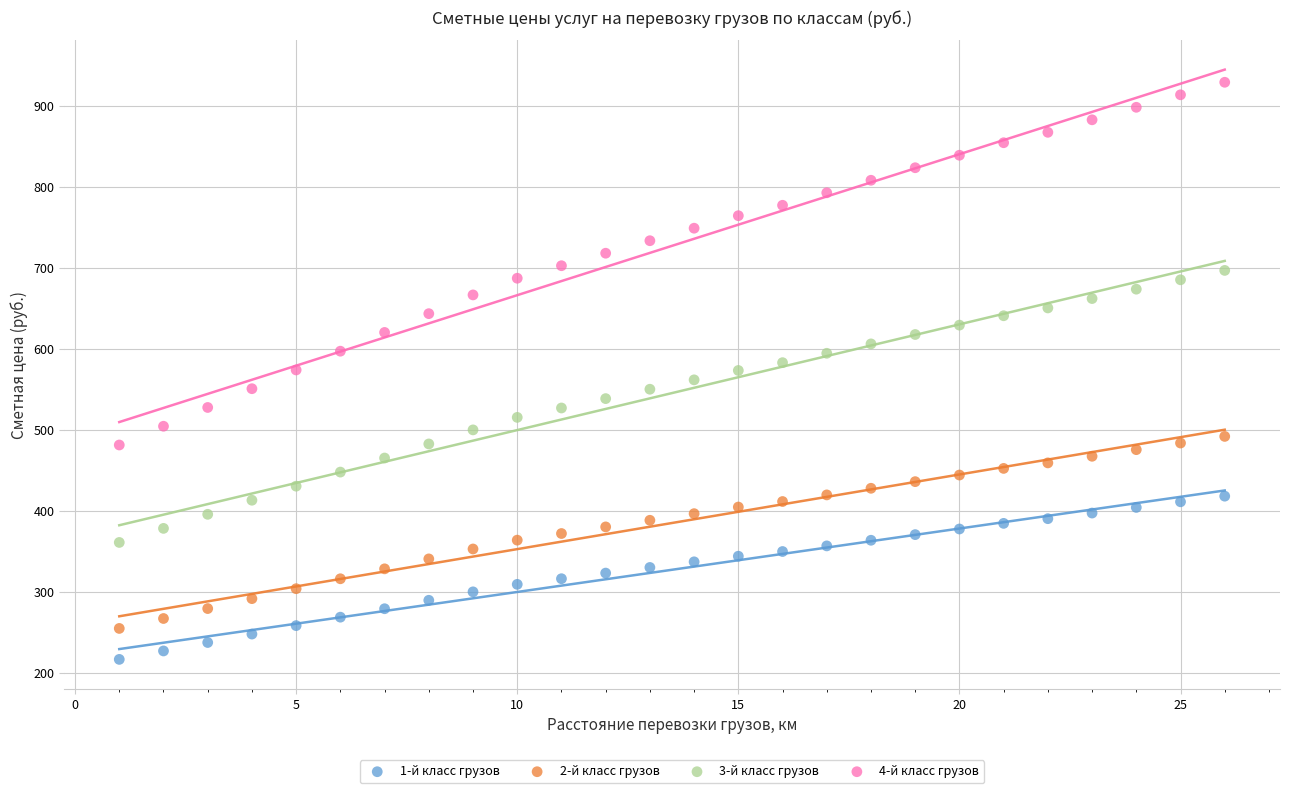

Across all data points, what is the range of Y values (max minus min)?

712.7